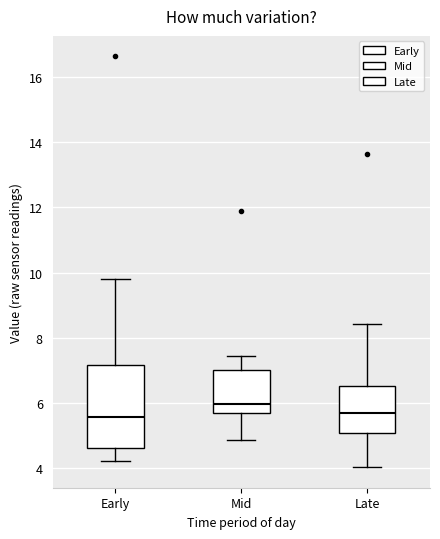

Where does the lower whisker of the box for Mid end on the y-axis? The values are not printed on the chart, so give them approximately, as read against the axis.

4.8